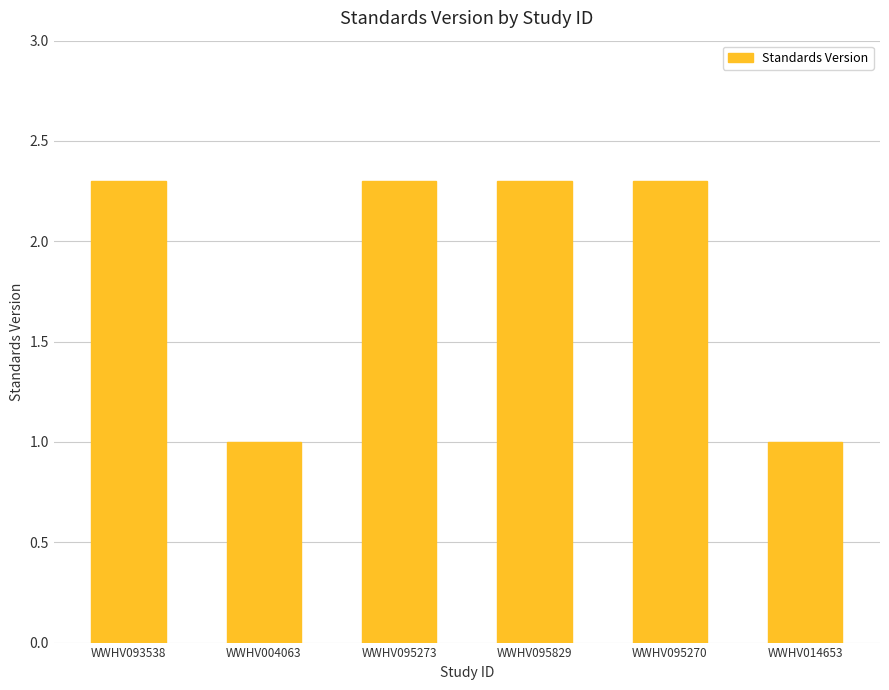

What is the maximum value shown in the chart?

2.3